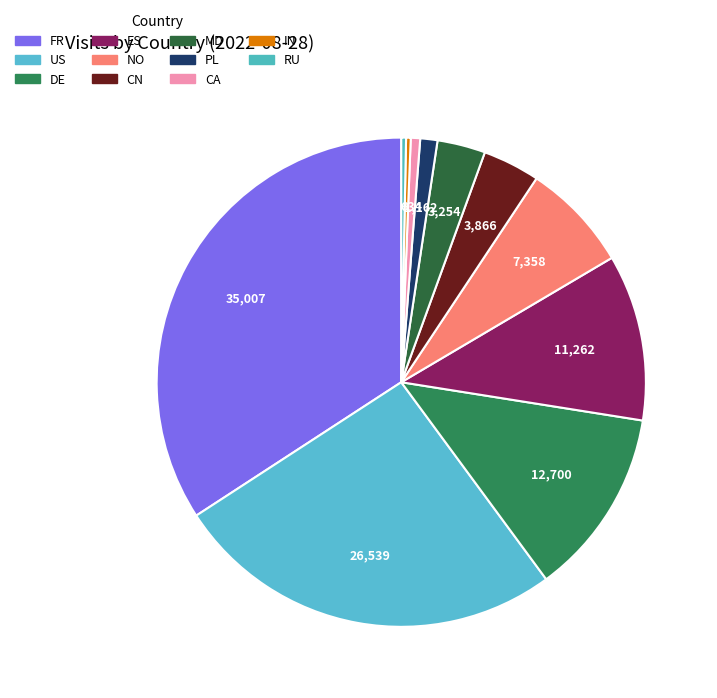

To the nearest percent, what portion does MD represent?

3%